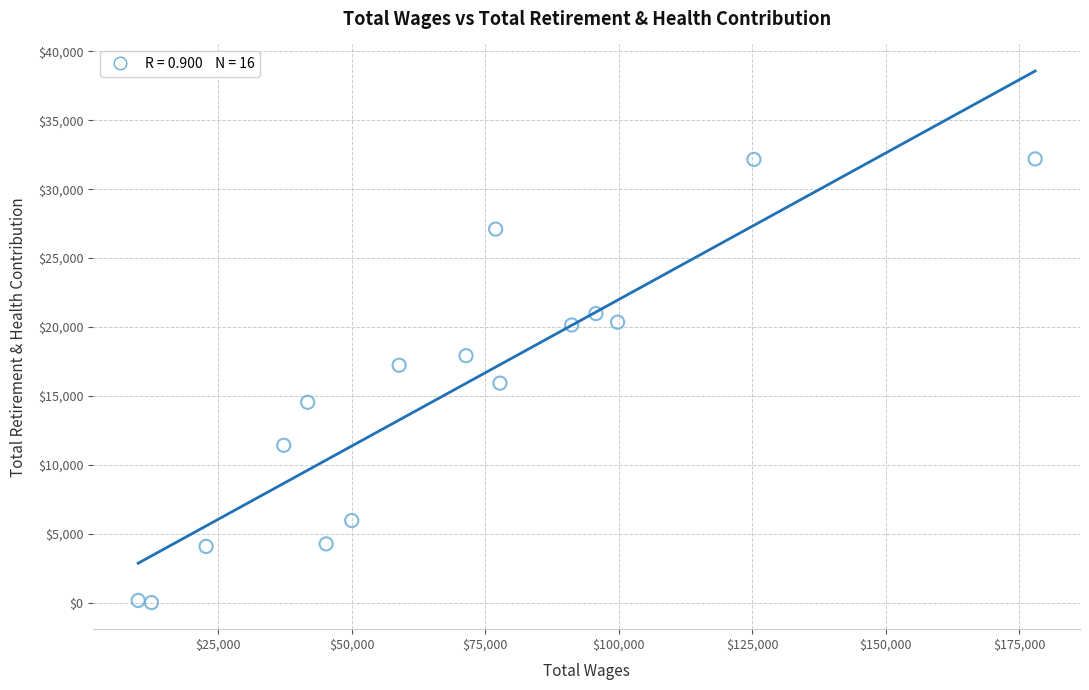

What is the range of X values (max minus min)?

167975